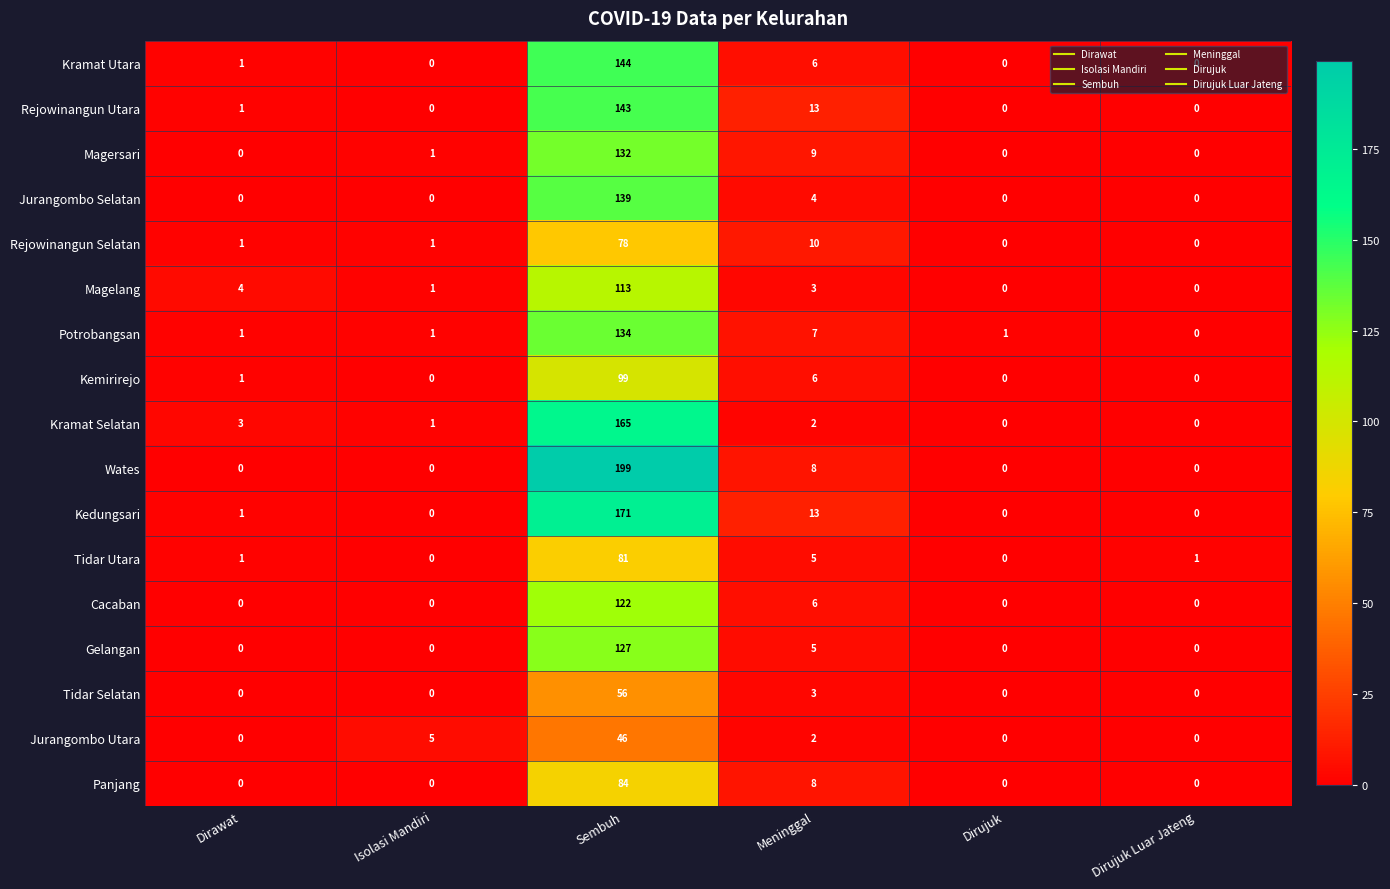

What is the sum of all Tidar Utara values?

88